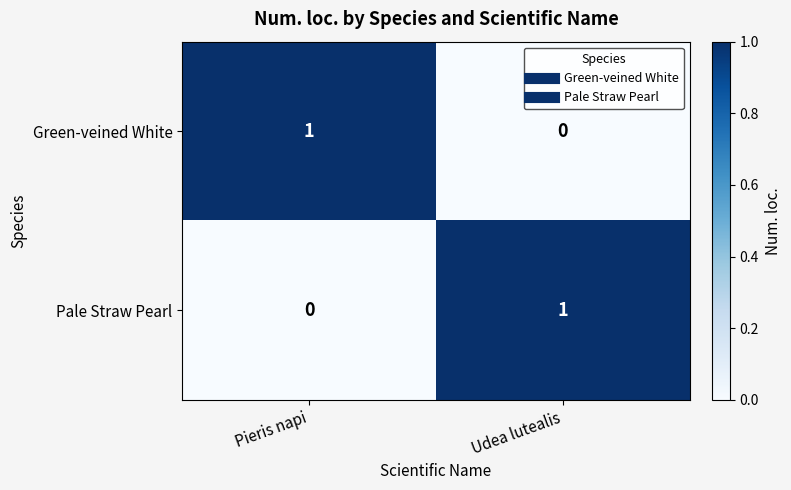

The value of Pale Straw Pearl at Udea lutealis is 1. True or false?

True